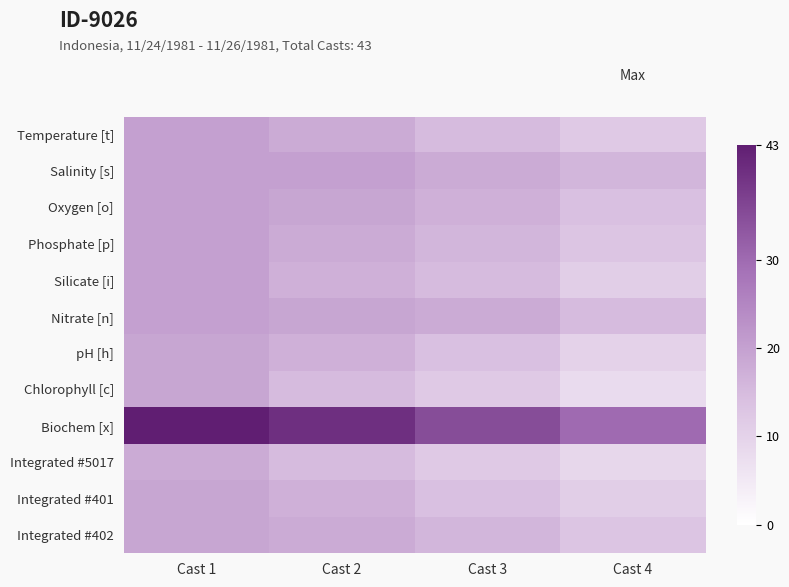

Rank the series at Cast 3 from lowest to highest value.

Chlorophyll [c], Integrated #5017, pH [h], Integrated #401, Temperature [t], Silicate [i], Phosphate [p], Integrated #402, Oxygen [o], Salinity [s], Nitrate [n], Biochem [x]